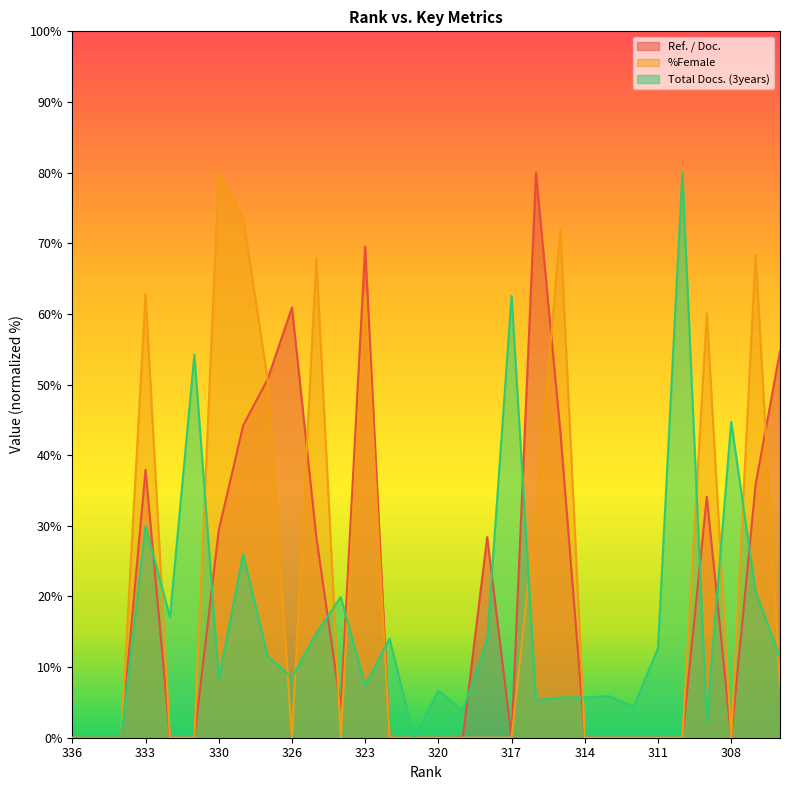

Between which two adjacent categories do %Female and Total Docs. (3years) first intersect?

333 and 332